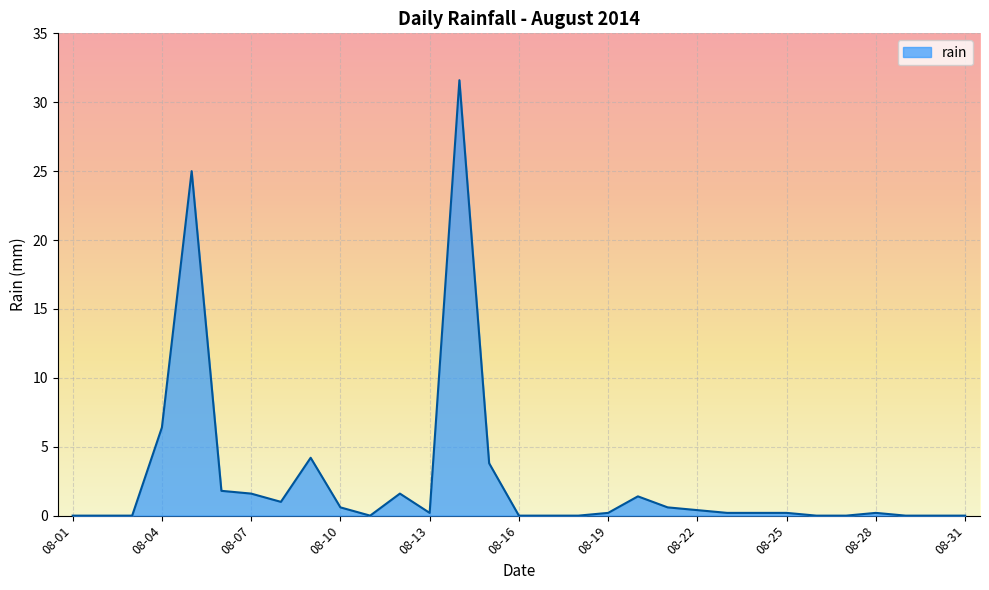

What is the difference between the maximum and minimum values?

31.6